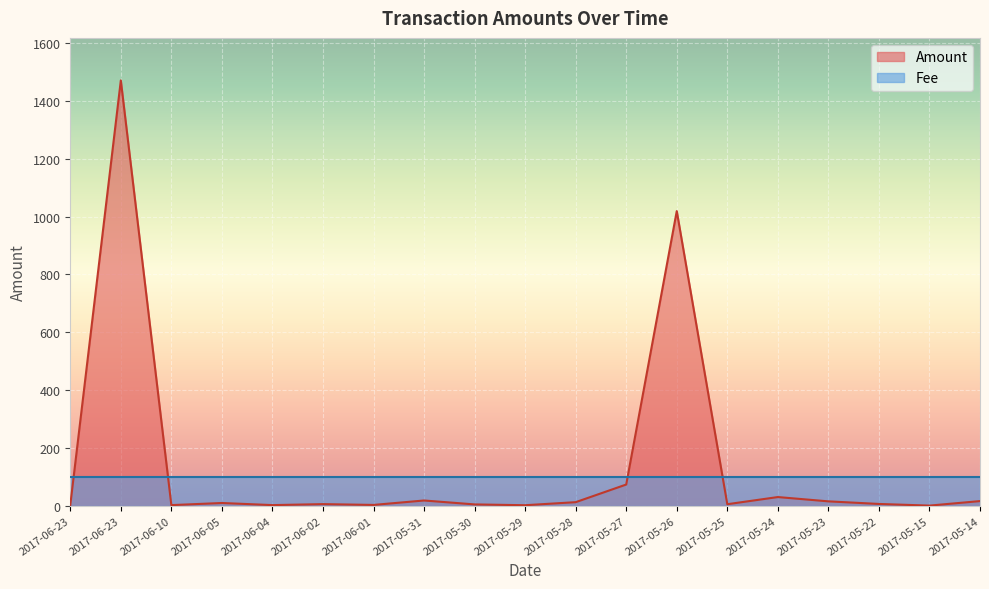

True or false: there are more than 2 points higher than both neighbors.

True